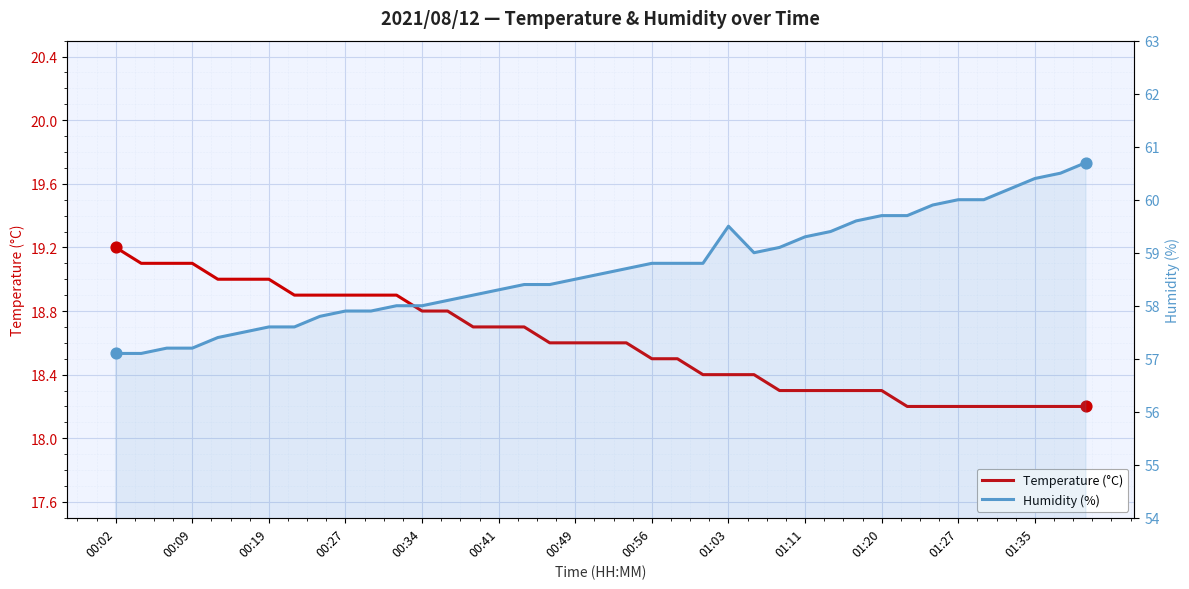

Is the value of Temperature (°C) at 01:35 greater than the value of Humidity (%) at 20?

No